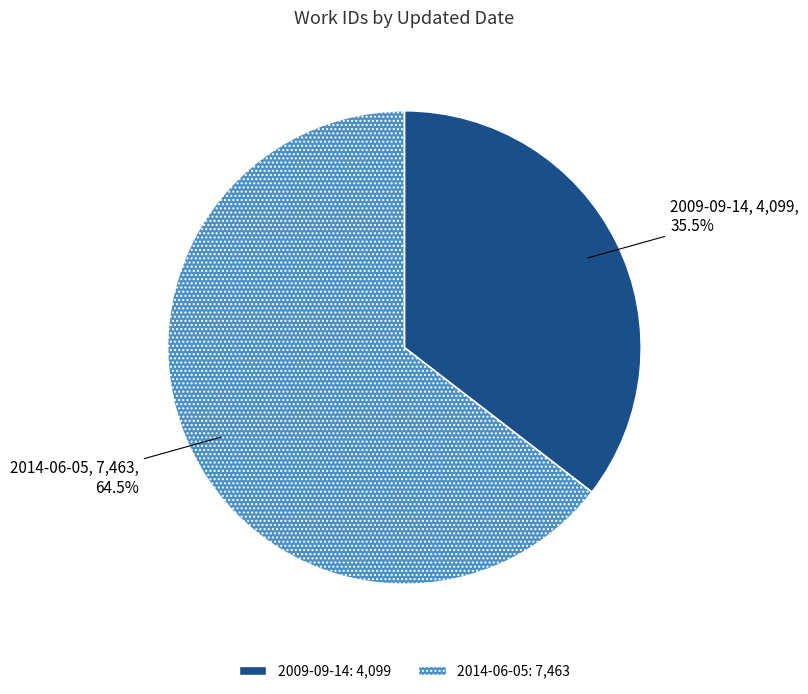

How many slices are in this pie chart?

2